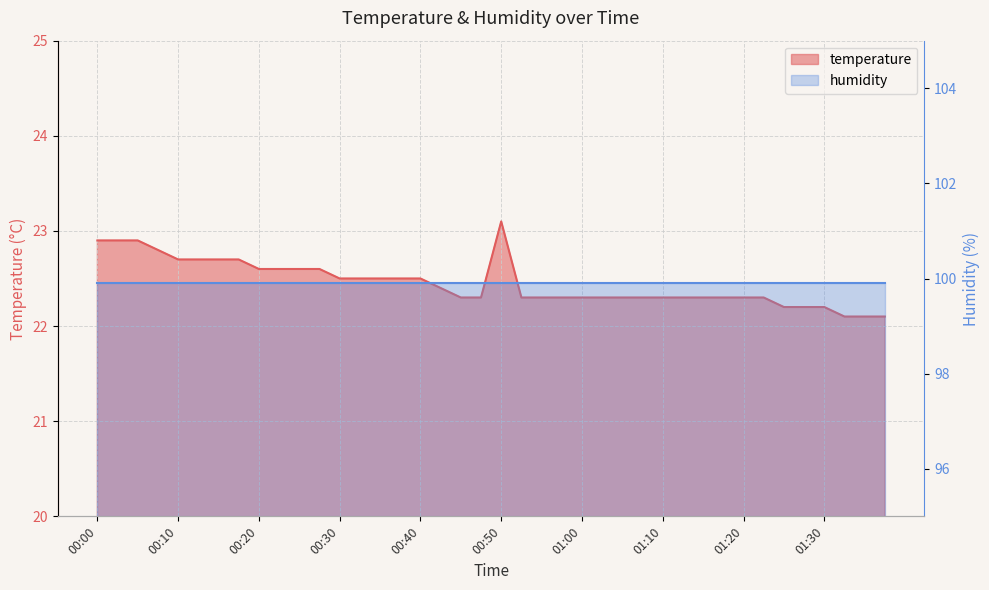

Reading right to left, list all the values displayed in this chart.

01:38=22.1	01:35=22.1	01:33=22.1	01:30=22.2	01:28=22.2	01:25=22.2	01:23=22.3	01:20=22.3	01:18=22.3	01:15=22.3	01:13=22.3	01:10=22.3	01:08=22.3	01:05=22.3	01:03=22.3	01:00=22.3	00:58=22.3	00:55=22.3	00:53=22.3	00:50=23.1	00:47=22.3	00:45=22.3	00:42=22.4	00:40=22.5	00:37=22.5	00:35=22.5	00:32=22.5	00:30=22.5	00:27=22.6	00:25=22.6	00:22=22.6	00:20=22.6	00:17=22.7	00:15=22.7	00:12=22.7	00:10=22.7	00:07=22.8	00:05=22.9	00:02=22.9	00:00=22.9